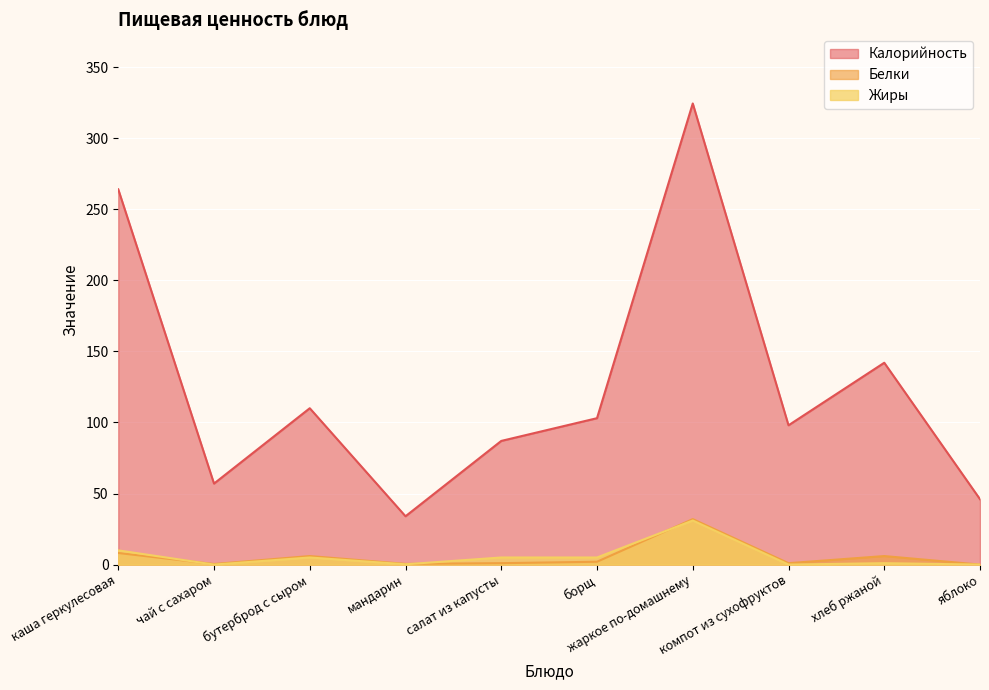

Between чай с сахаром and компот из сухофруктов, which series saw the biggest shift?

Калорийность